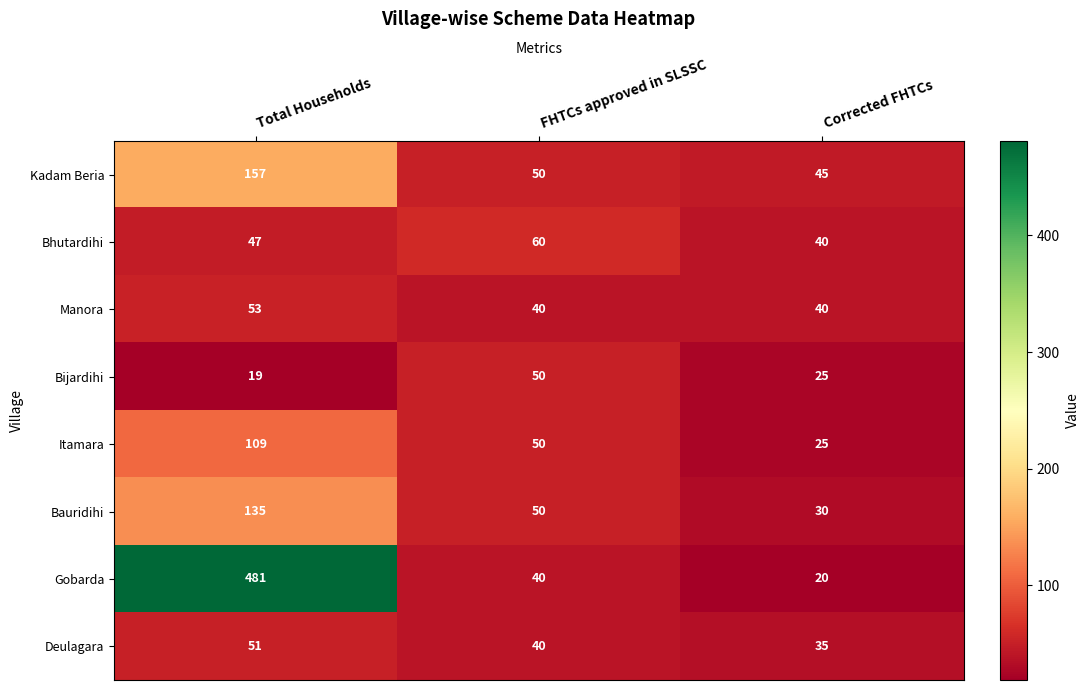

The Bijardihi series shows 15 at FHTCs approved in SLSSC. True or false?

False